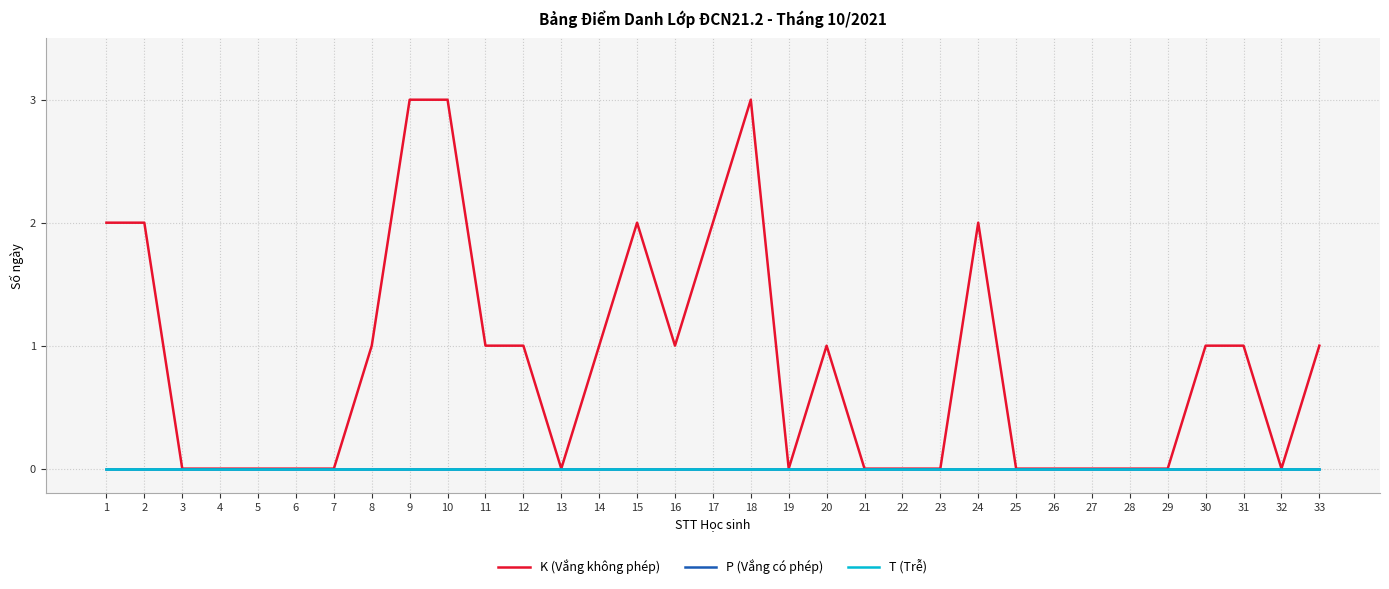

True or false: T (Trễ) and K (Vắng không phép) cross at least once.

False